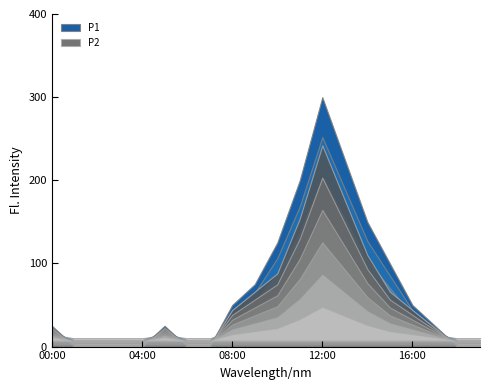

What are all the series names shown in the legend?

P1, P2